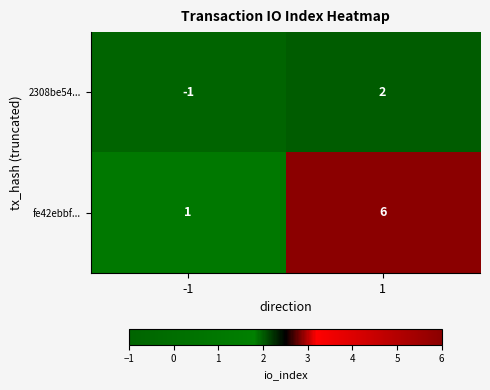

Which series has the largest total across all categories?

fe42ebbf...